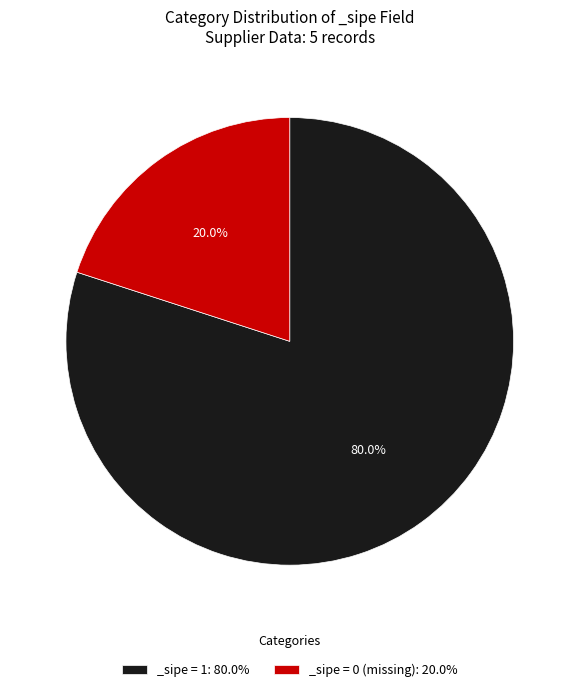

Which has a higher value, _sipe = 0 (missing): 20.0% or _sipe = 1: 80.0%?

_sipe = 1: 80.0%